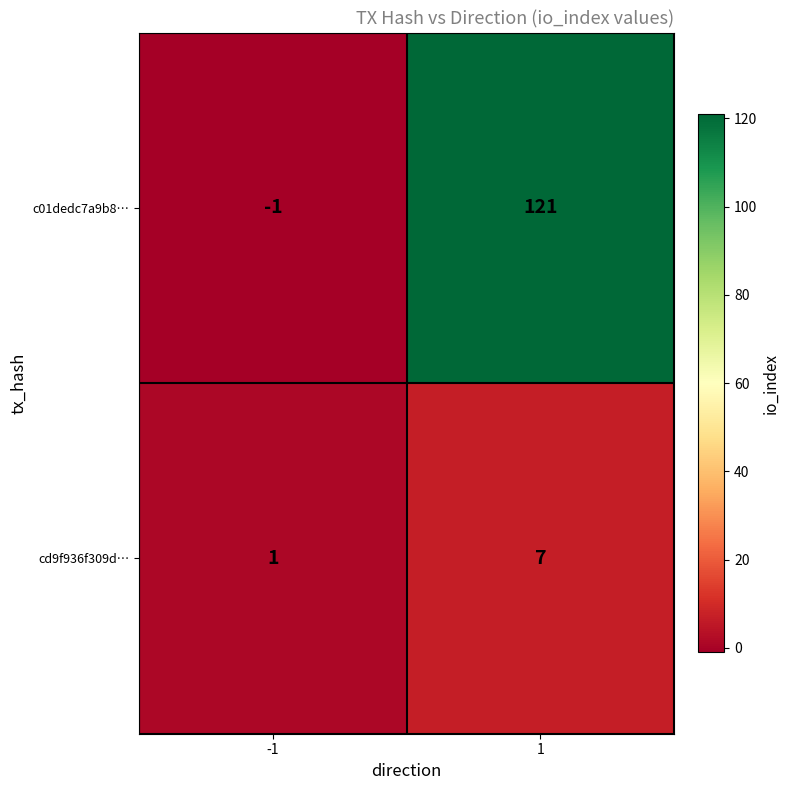

What is the maximum value shown in the chart?

121